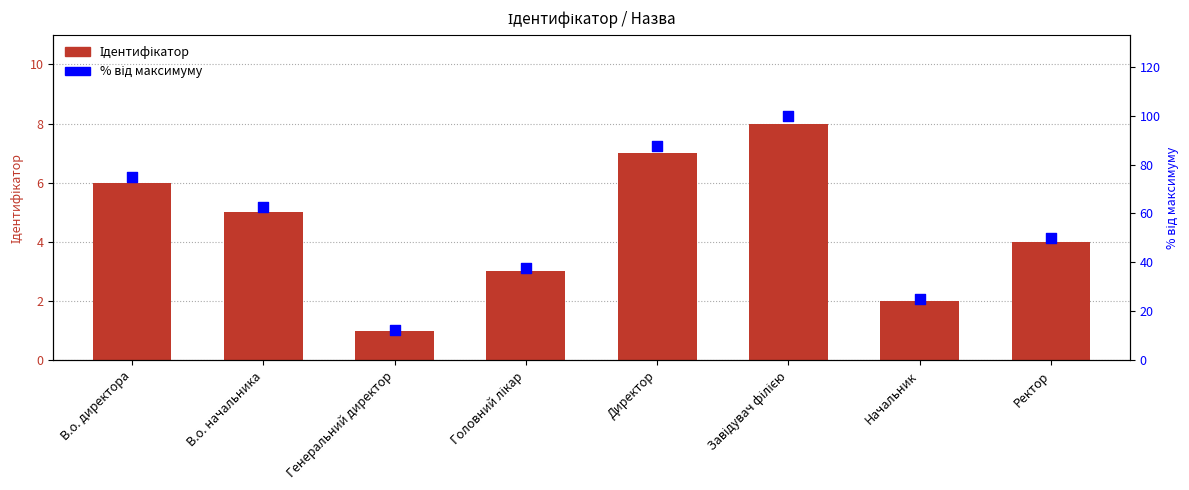

Which series contains the highest Y value?

% від максимуму